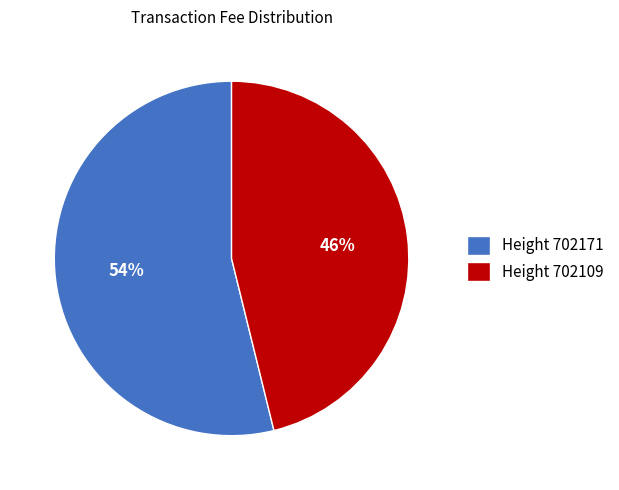

To the nearest percent, what is the difference between the largest and smallest slice percentages?

8%